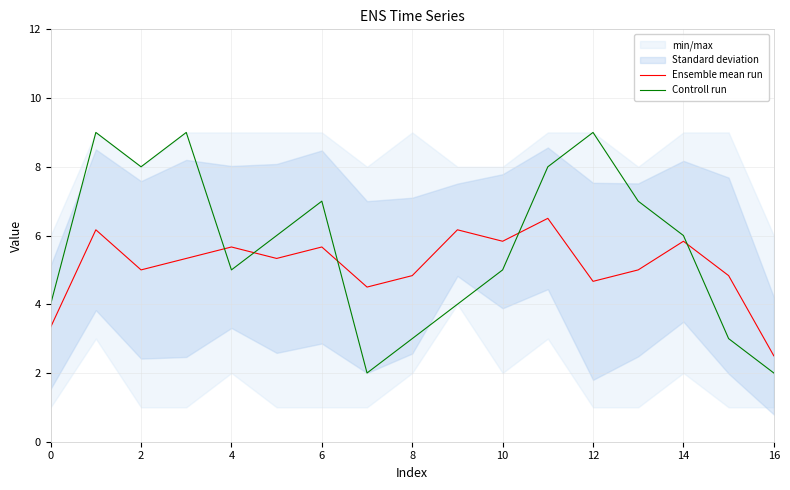

In Ensemble mean run, how many points are lower than both neighbors (excluding endpoints)?

5